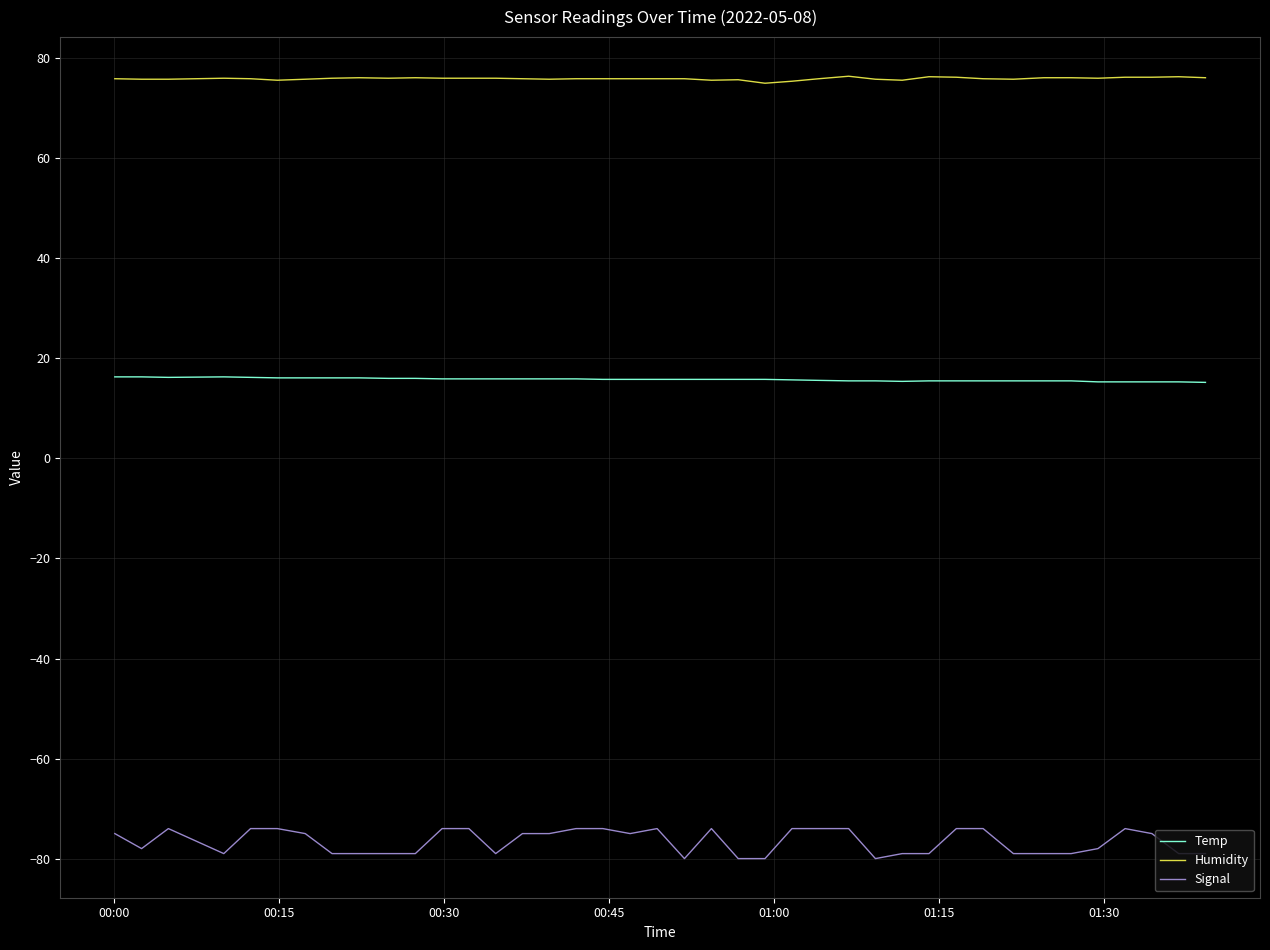

What is the difference between the maximum and minimum values in the Signal series?

6.0